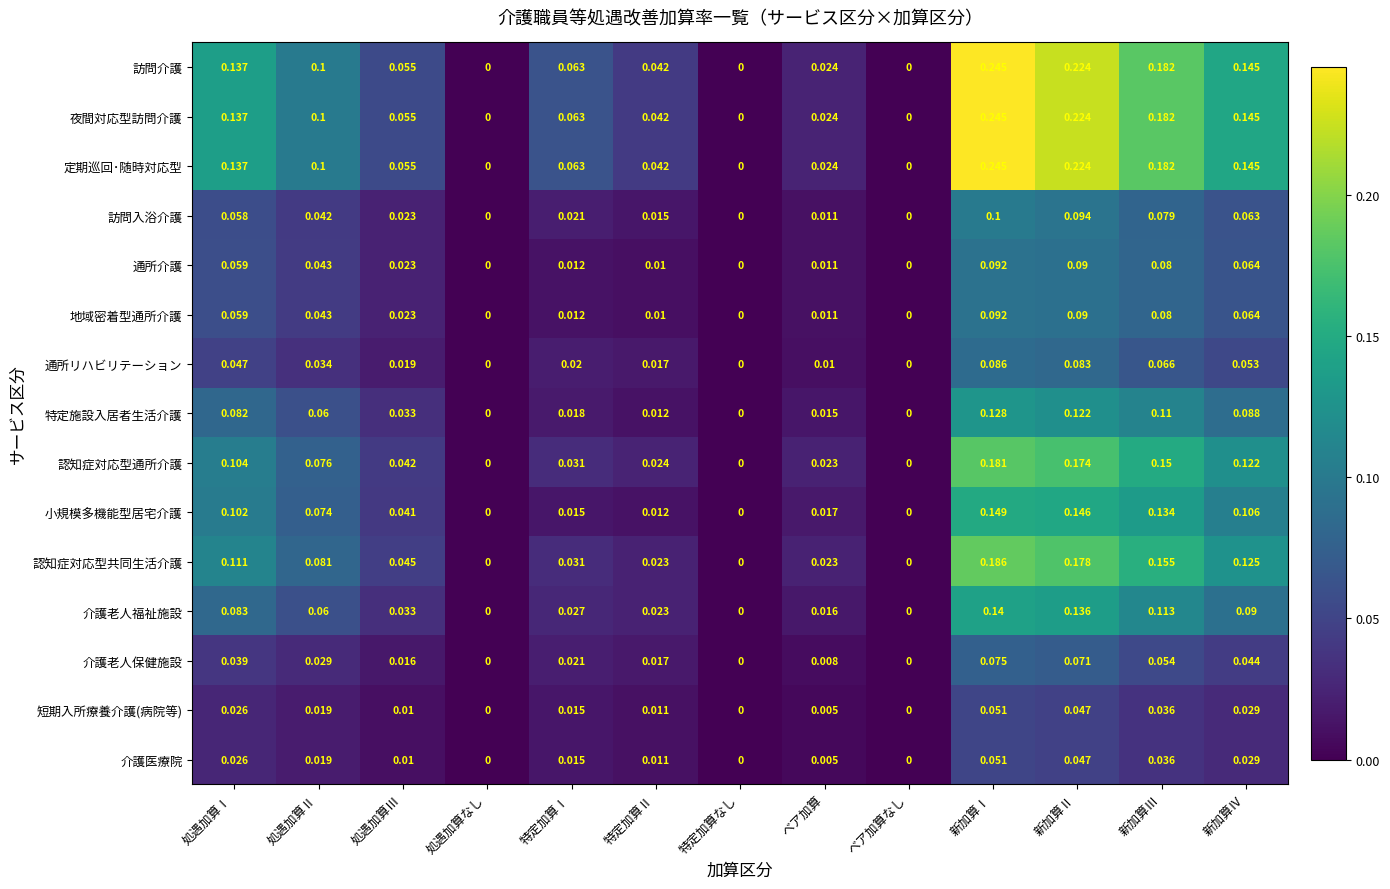

At which category is the sum across all series the highest?

新加算Ⅰ